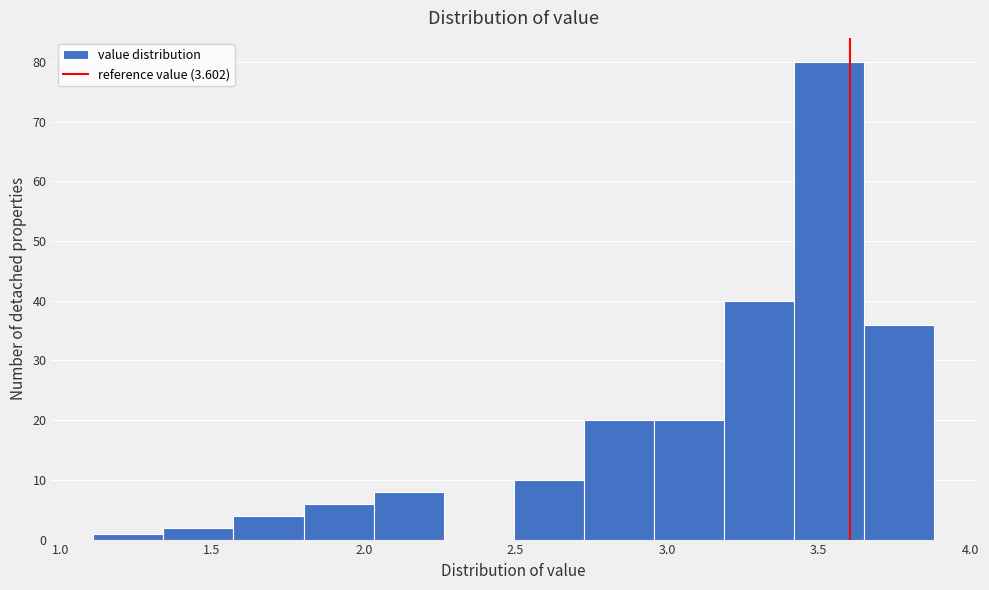

Reading left to right, list every bar in this chart as the range it spans on the x-axis followed by its height. Neither the bar edges nor the heights are printed on the chart, so give them approximately, as read against the axes.

1.10 to 1.35: 1
1.35 to 1.55: 2
1.55 to 1.80: 4
1.80 to 2.05: 6
2.05 to 2.25: 8
2.25 to 2.50: 0
2.50 to 2.70: 10
2.70 to 2.95: 20
2.95 to 3.20: 20
3.20 to 3.40: 40
3.40 to 3.65: 80
3.65 to 3.90: 36